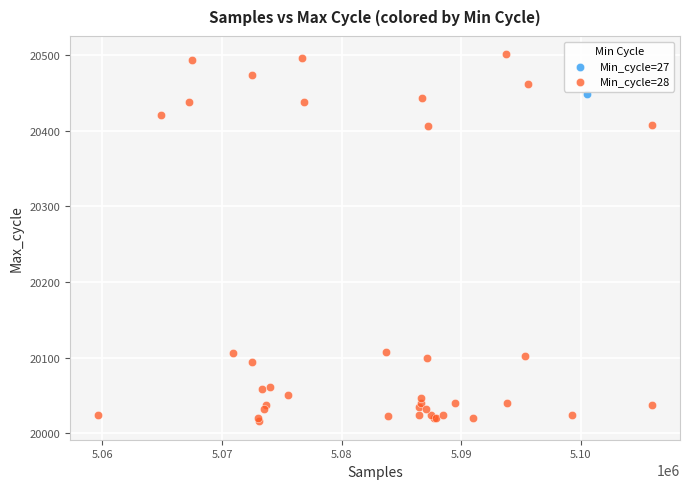

What are all the series names shown in the legend?

Min_cycle=27, Min_cycle=28